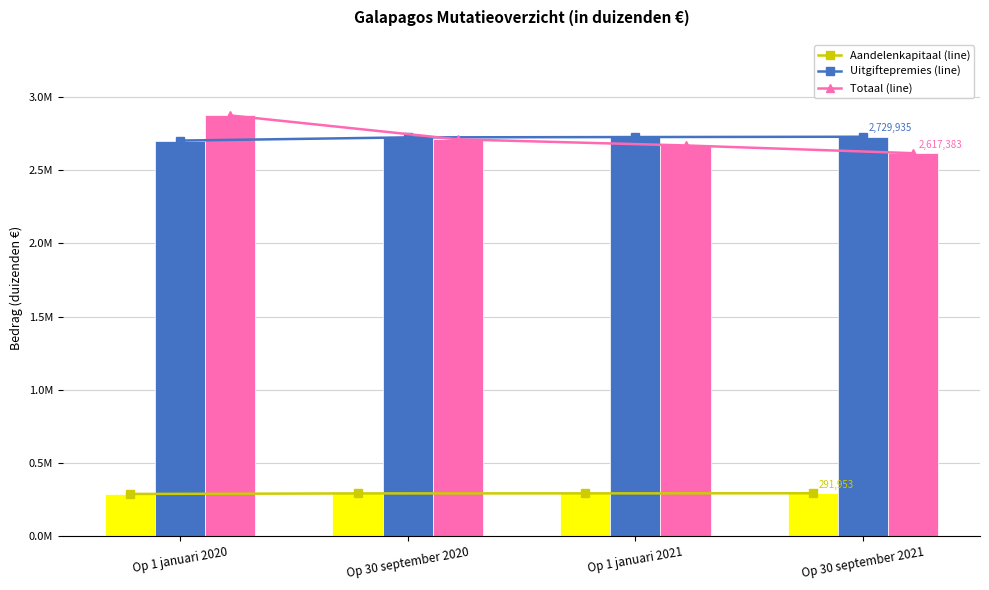

What is the spread (max minus min) of values at Op 30 september 2021?

2437982.1